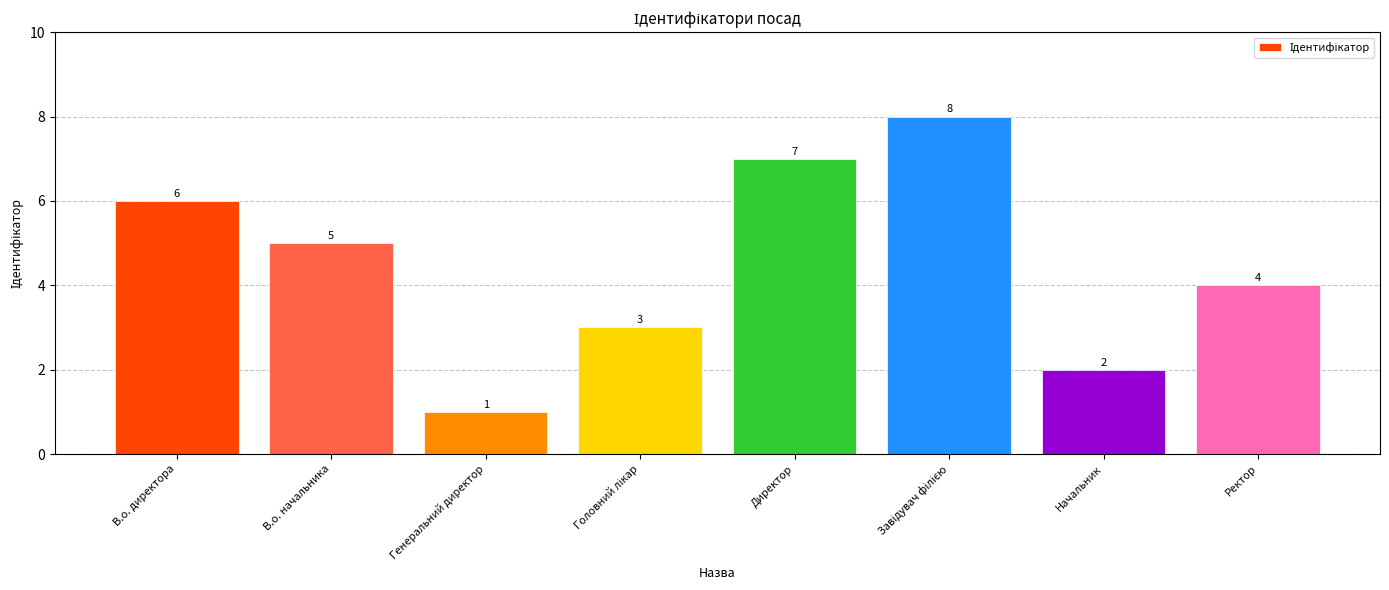

What is the label of the 5th bar from the left?

Директор